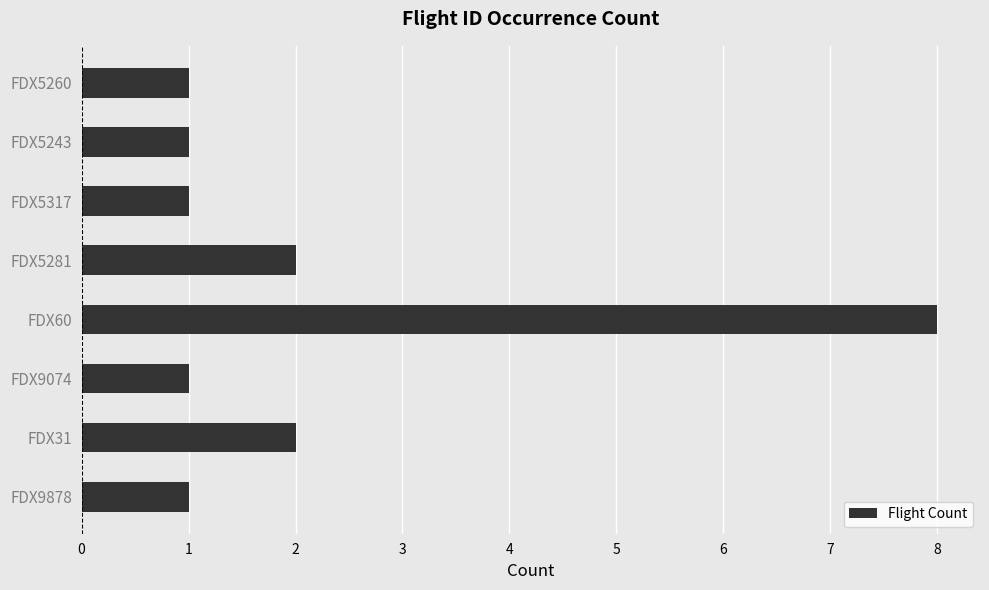

Reading bottom to top, extract all data points from this chart.

FDX9878=1	FDX31=2	FDX9074=1	FDX60=8	FDX5281=2	FDX5317=1	FDX5243=1	FDX5260=1